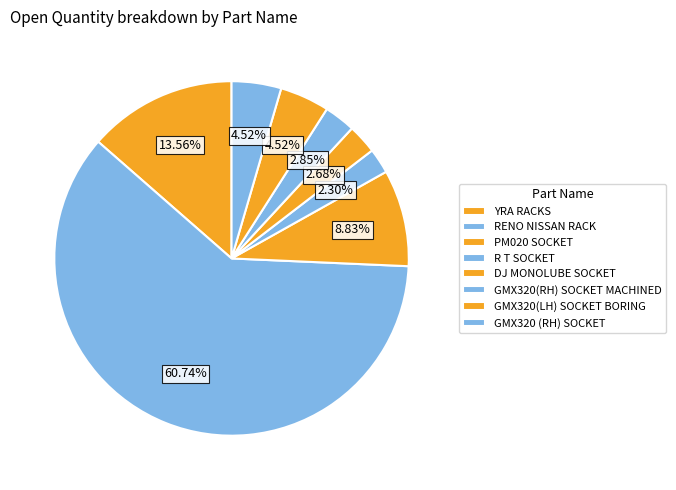

Is it true that RENO NISSAN RACK is 71% of the pie?

False